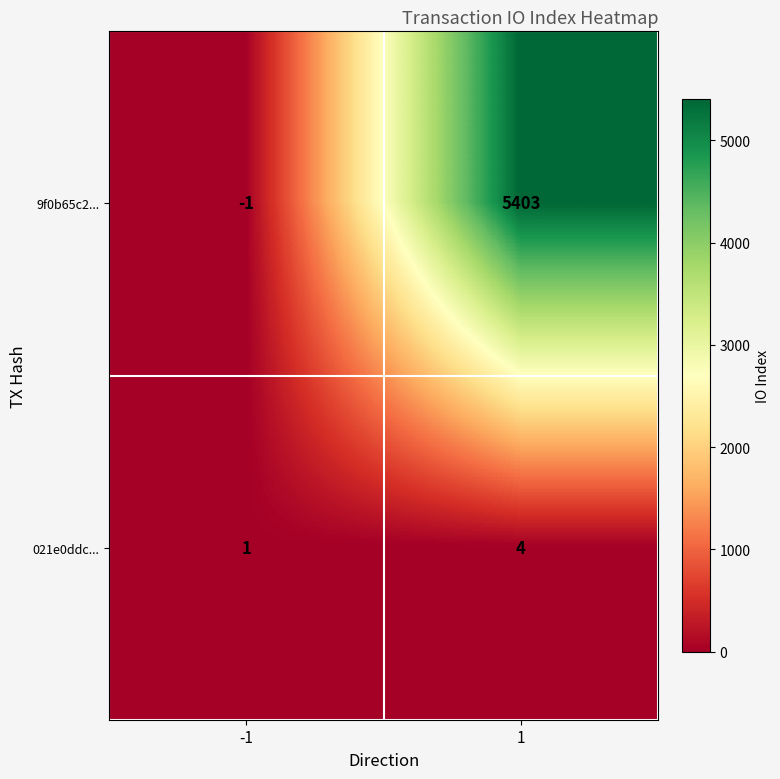

Reading right to left, extract all data points from this chart.

9f0b65c2...: 5403	-1
021e0ddc...: 4	1